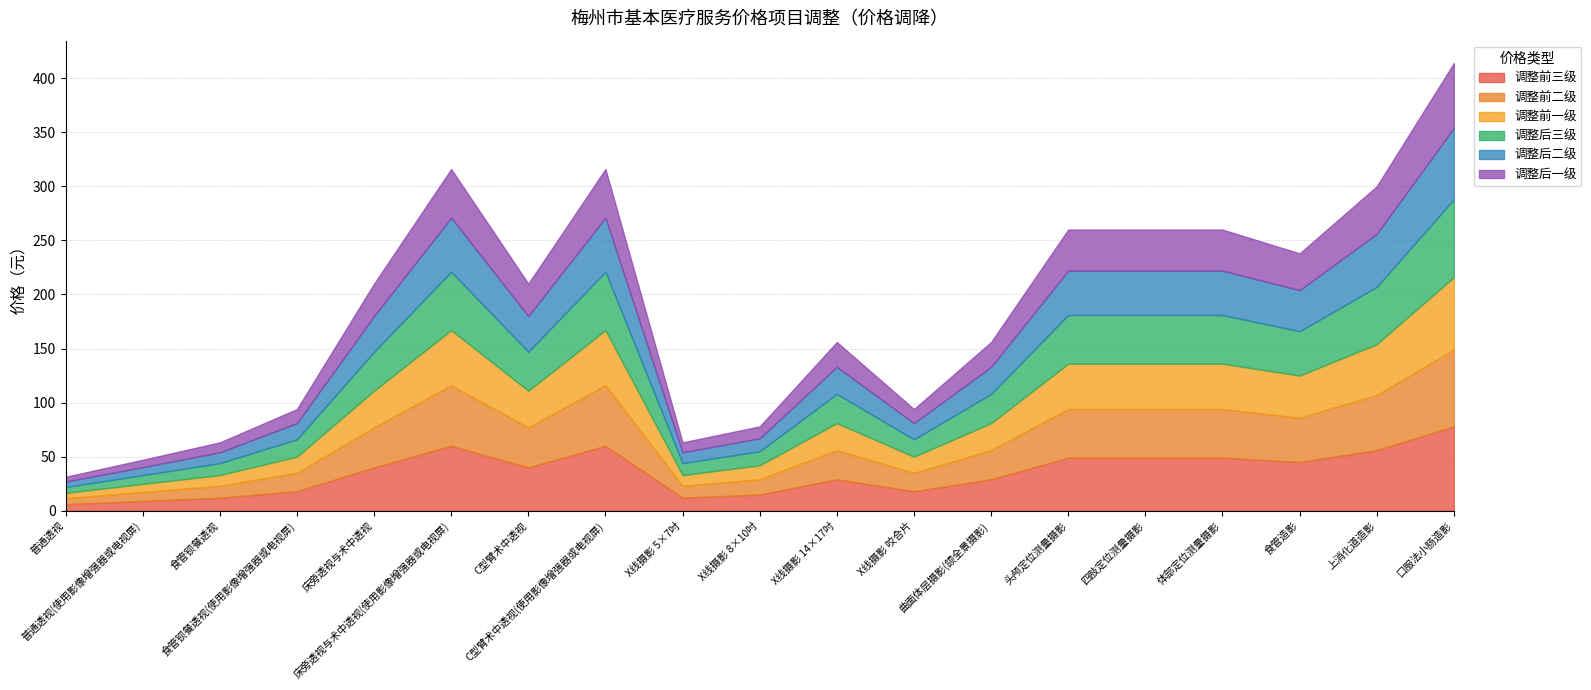

What is the difference between the highest and lowest values at 口服法小肠造影?

18.0